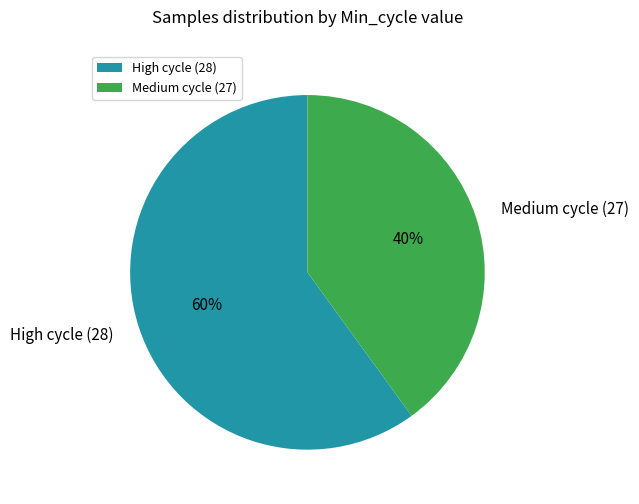

Is there any slice that represents more than half of the pie?

Yes